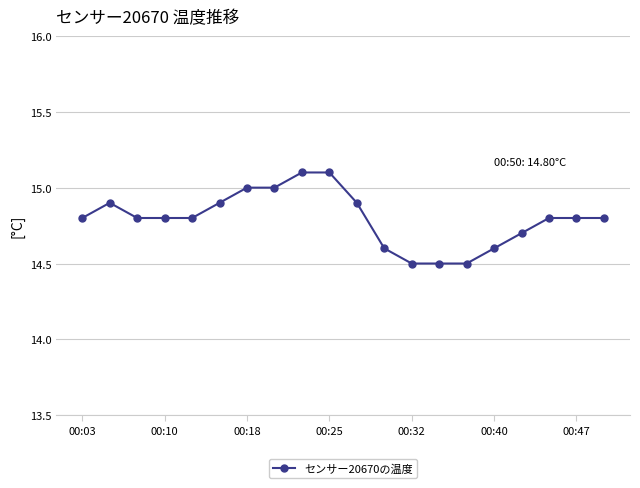

Reading right to left, list all the values displayed in this chart.

14.8	14.8	14.8	14.7	14.6	14.5	14.5	14.5	14.6	14.9	15.1	15.1	15.0	15.0	14.9	14.8	14.8	14.8	14.9	14.8